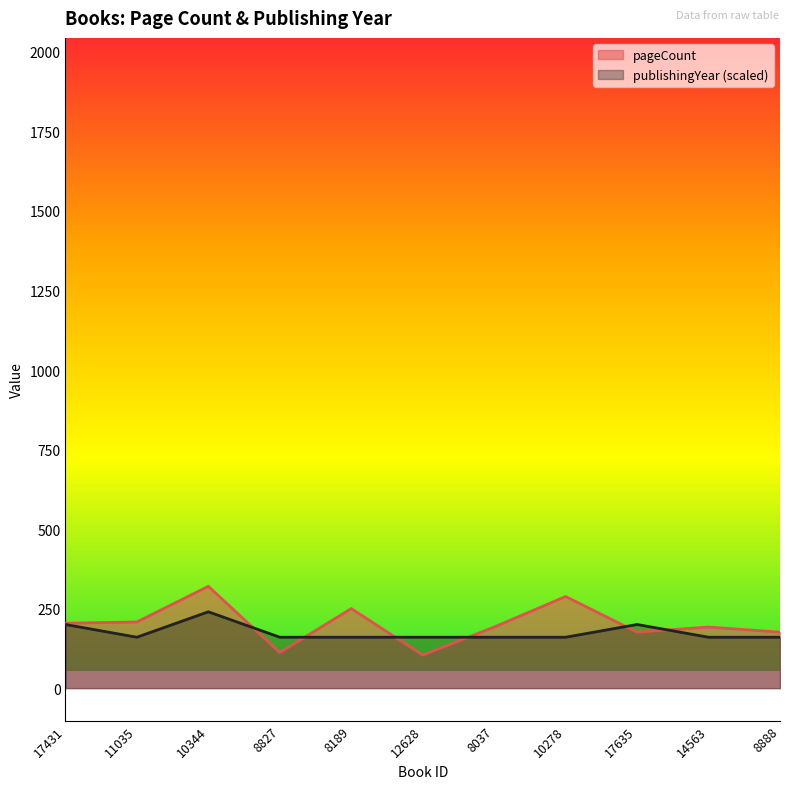

In publishingYear, how many points are lower than both neighbors (excluding endpoints)?

1